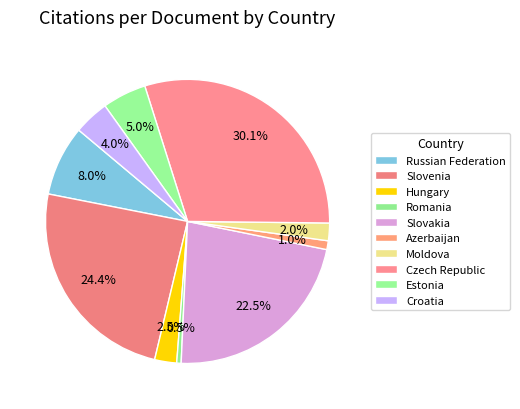

True or false: Czech Republic accounts for 17% of the total.

False